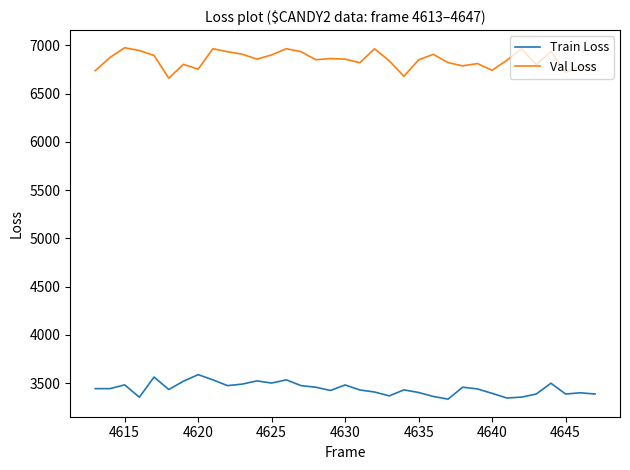

Rank the series by their maximum value, from lowest to highest.

Train Loss, Val Loss